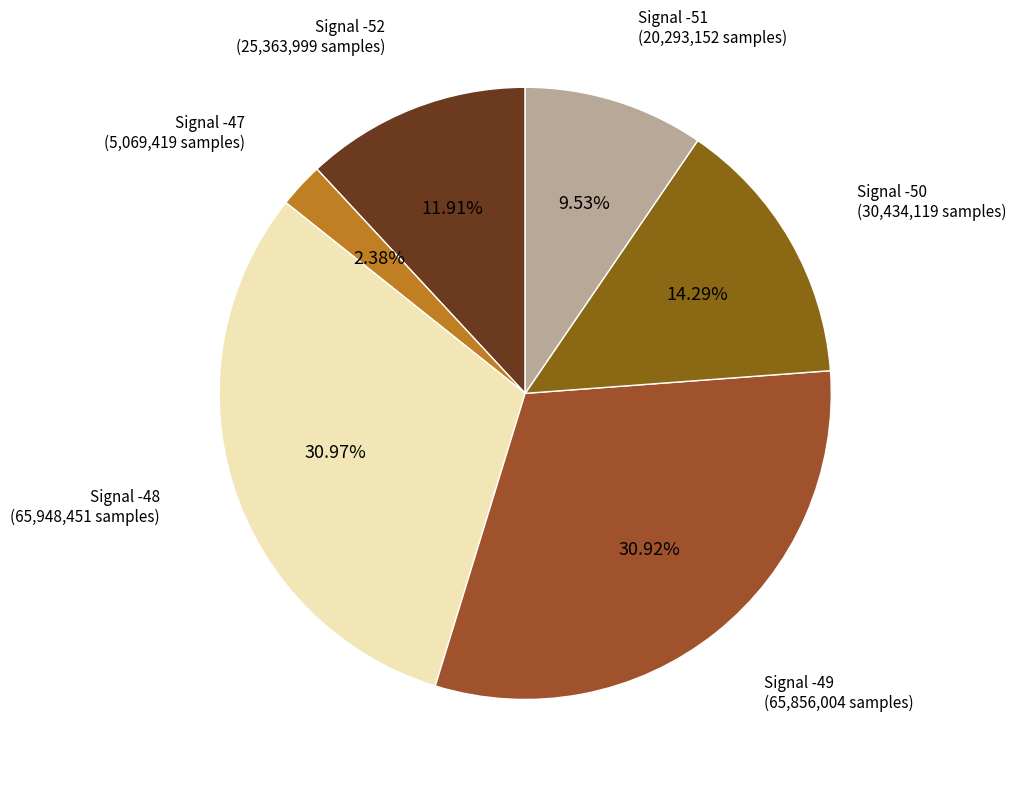

What is the ratio of the value at Signal -49 to the value at Signal -48?

1.0